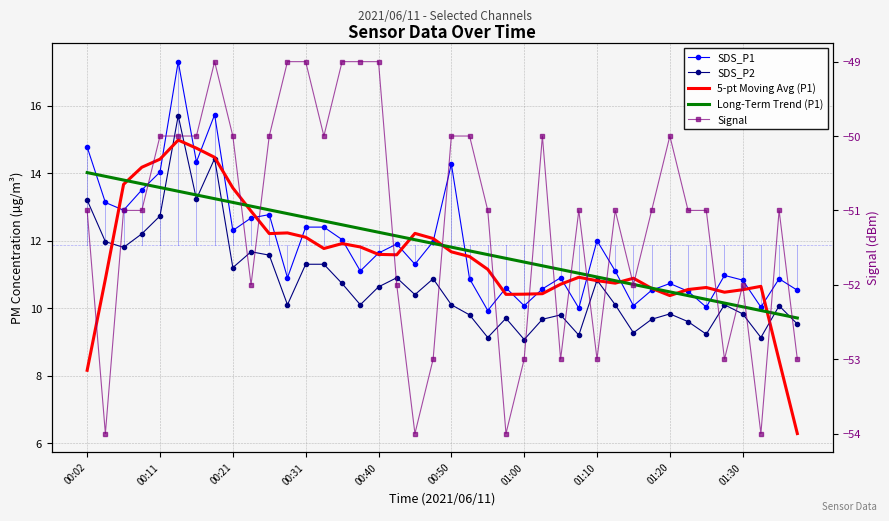

At which label is SDS_P1 closest to 13?

00:21